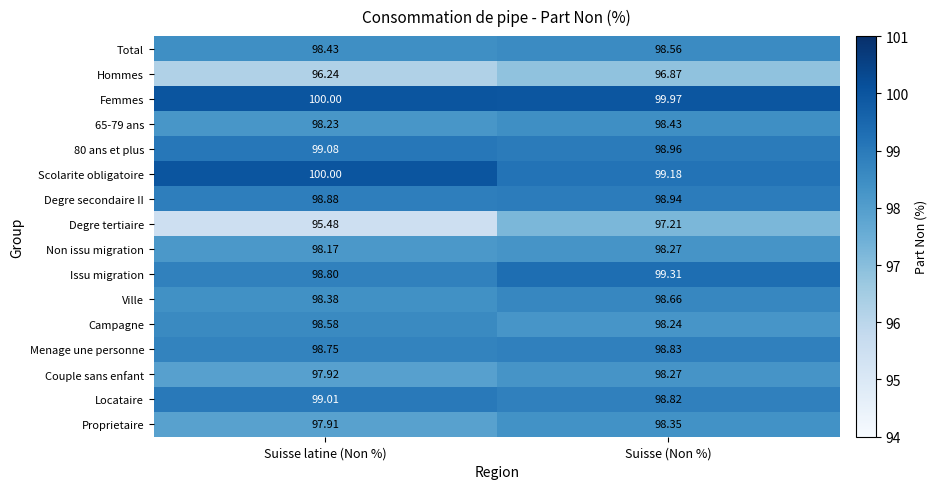

List the labels in order of 80 ans et plus value, smallest first.

Suisse (Non %), Suisse latine (Non %)